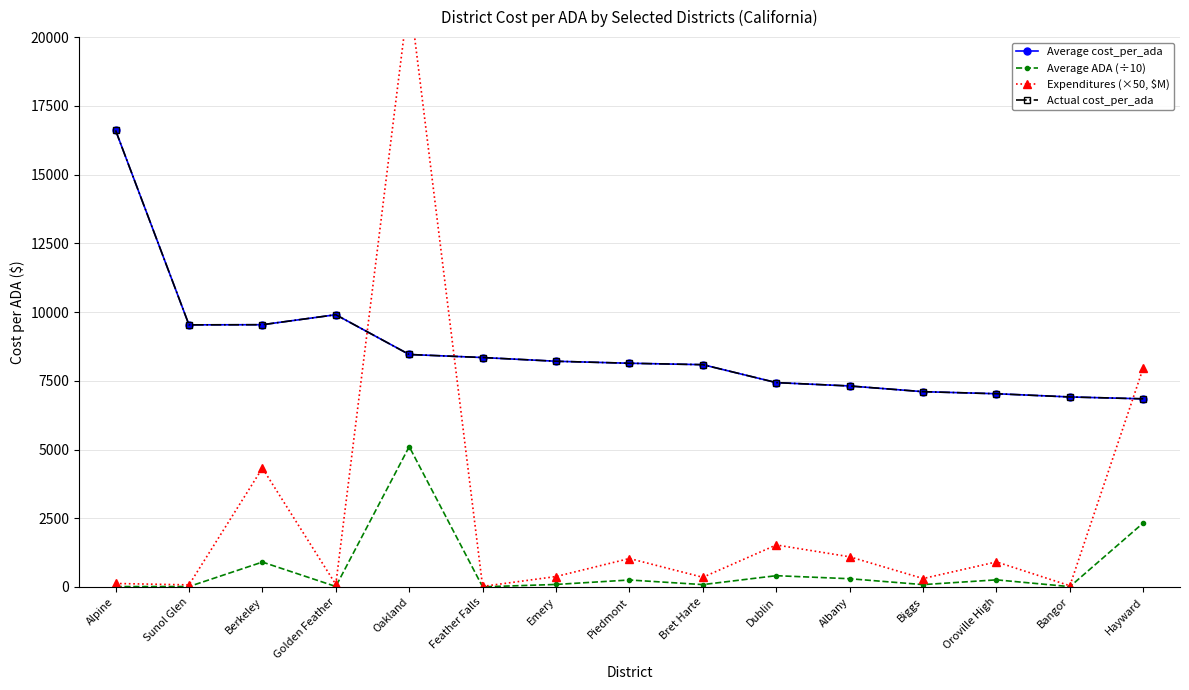

Rank the series by their maximum value, from highest to lowest.

Expenditures (×50, $M), Average cost_per_ada, Actual cost_per_ada, Average ADA (÷10)